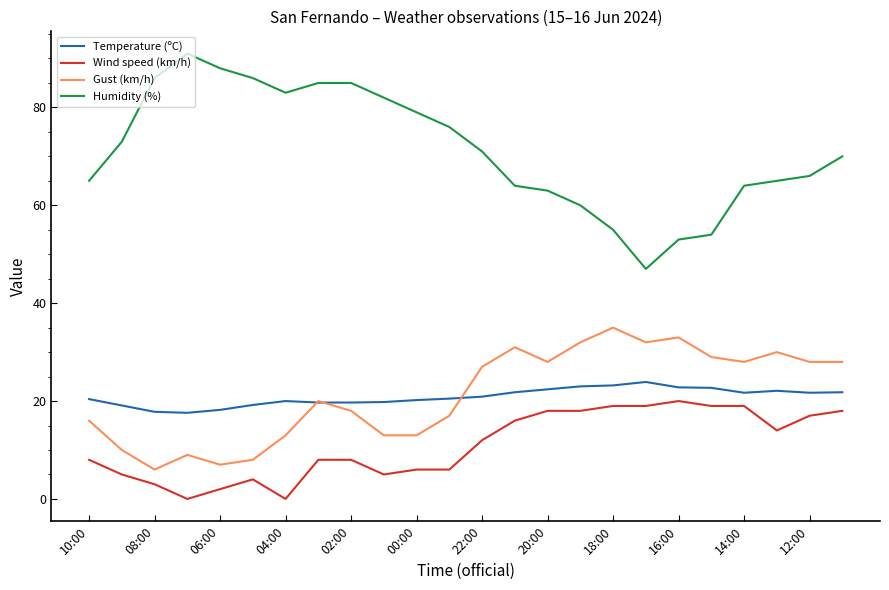

Which series has the largest range (max minus min)?

Humidity (%)